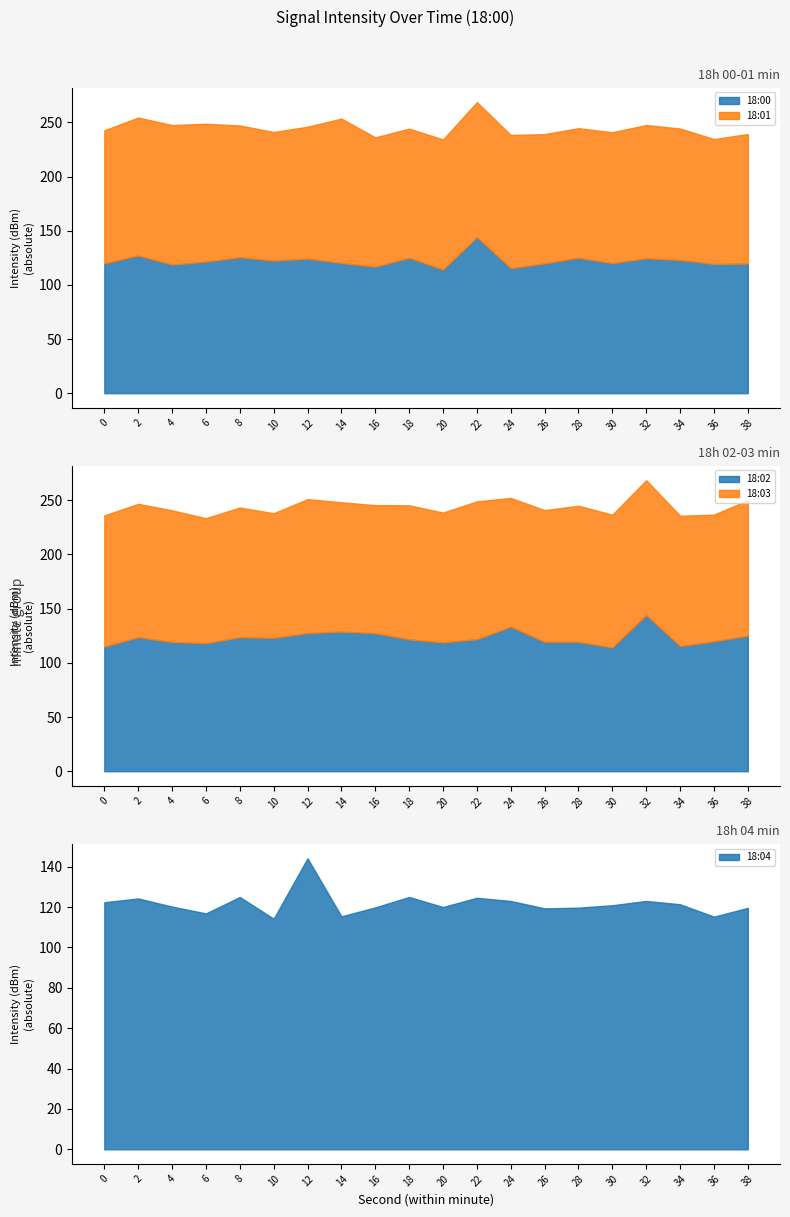

How many lines are shown in the chart?

5